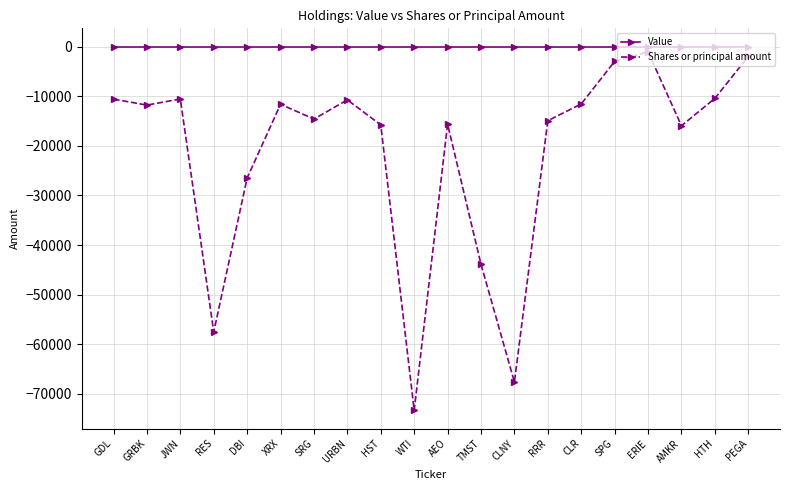

What is the label of the 17th point from the left?

ERIE